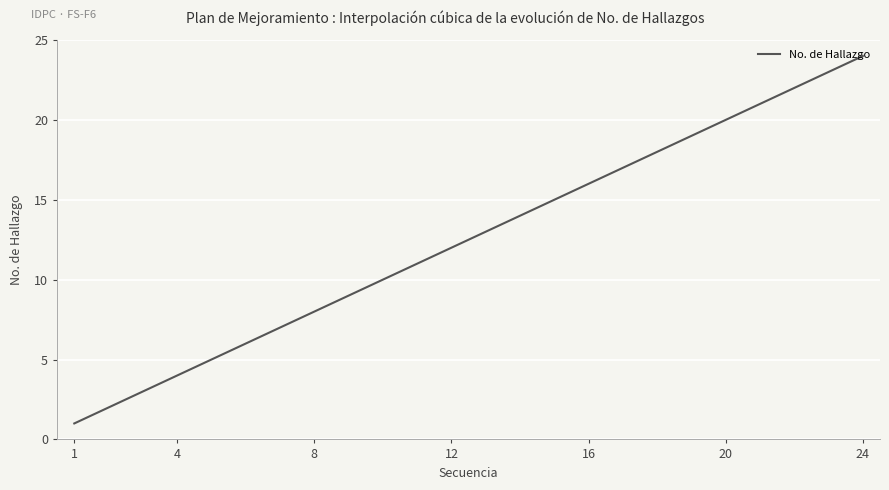

How many lines are shown in the chart?

1